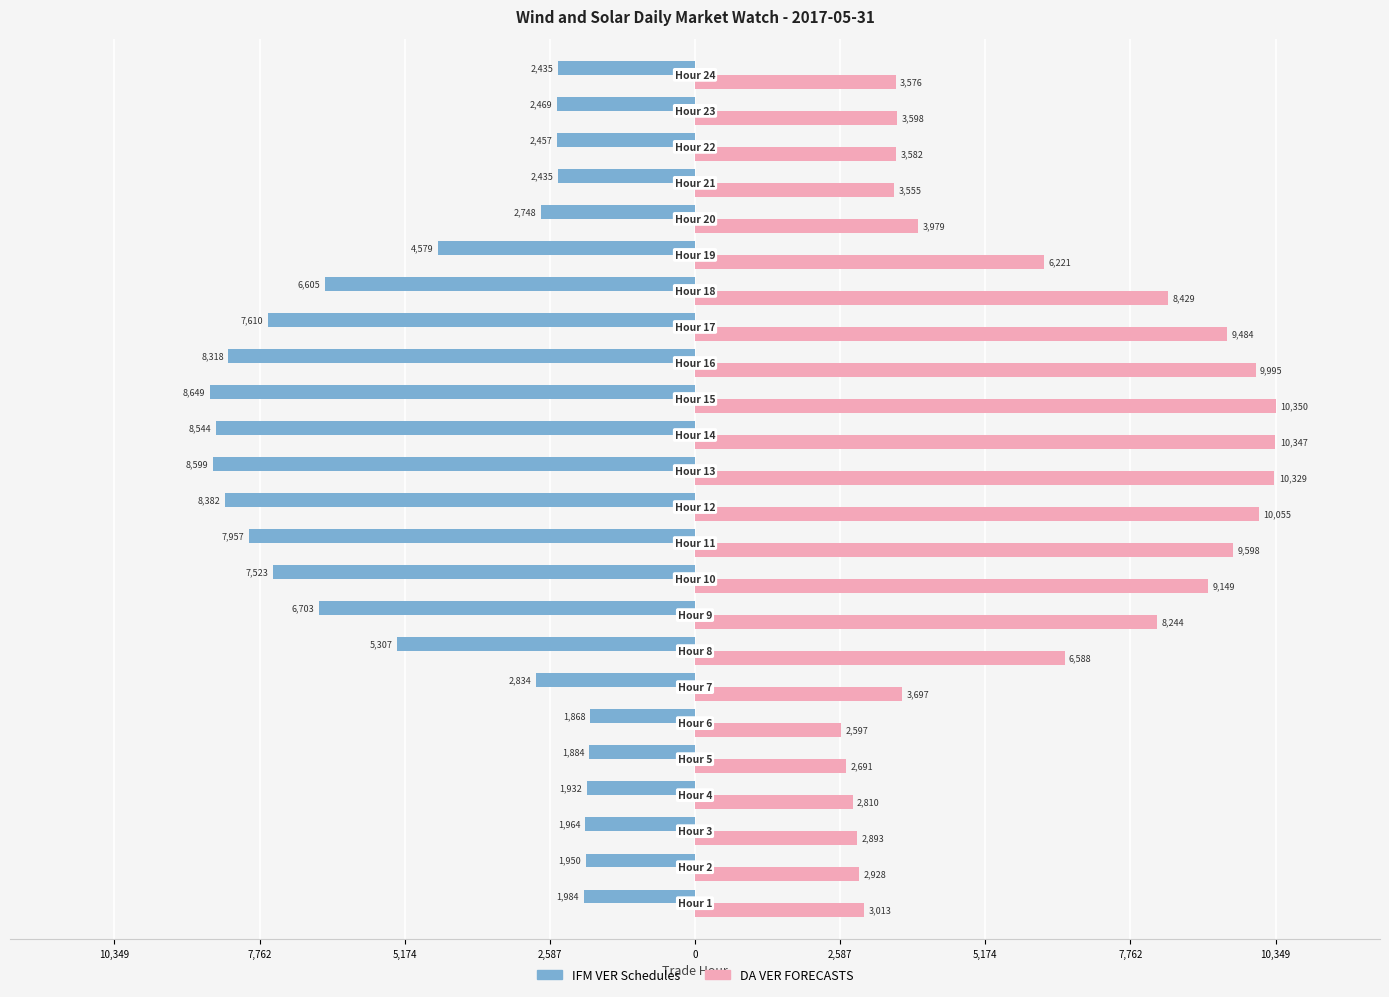

What are all the series names shown in the legend?

IFM VER Schedules, DA VER FORECASTS